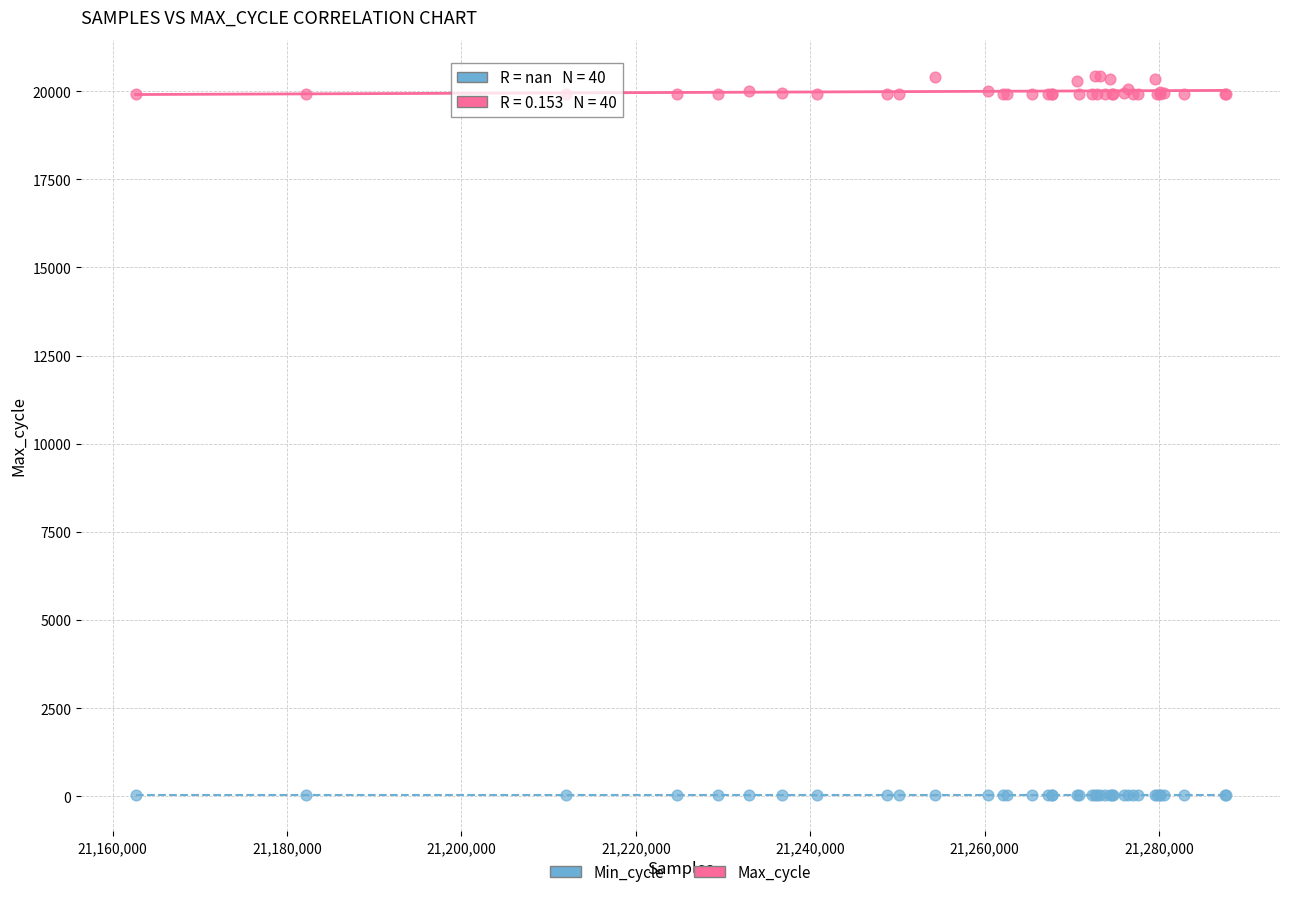

What are all the series names shown in the legend?

Min_cycle, Max_cycle